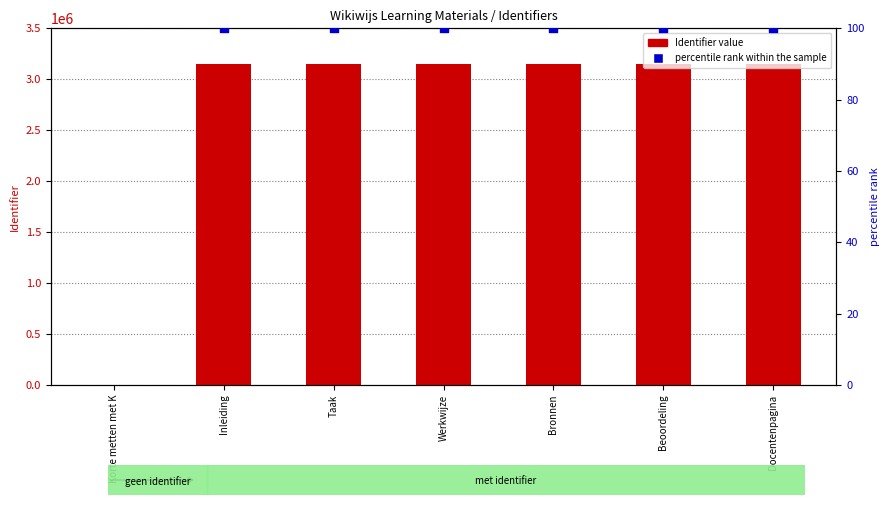

What is the ratio of the value at Bronnen to the value at Werkwijze?

1.0